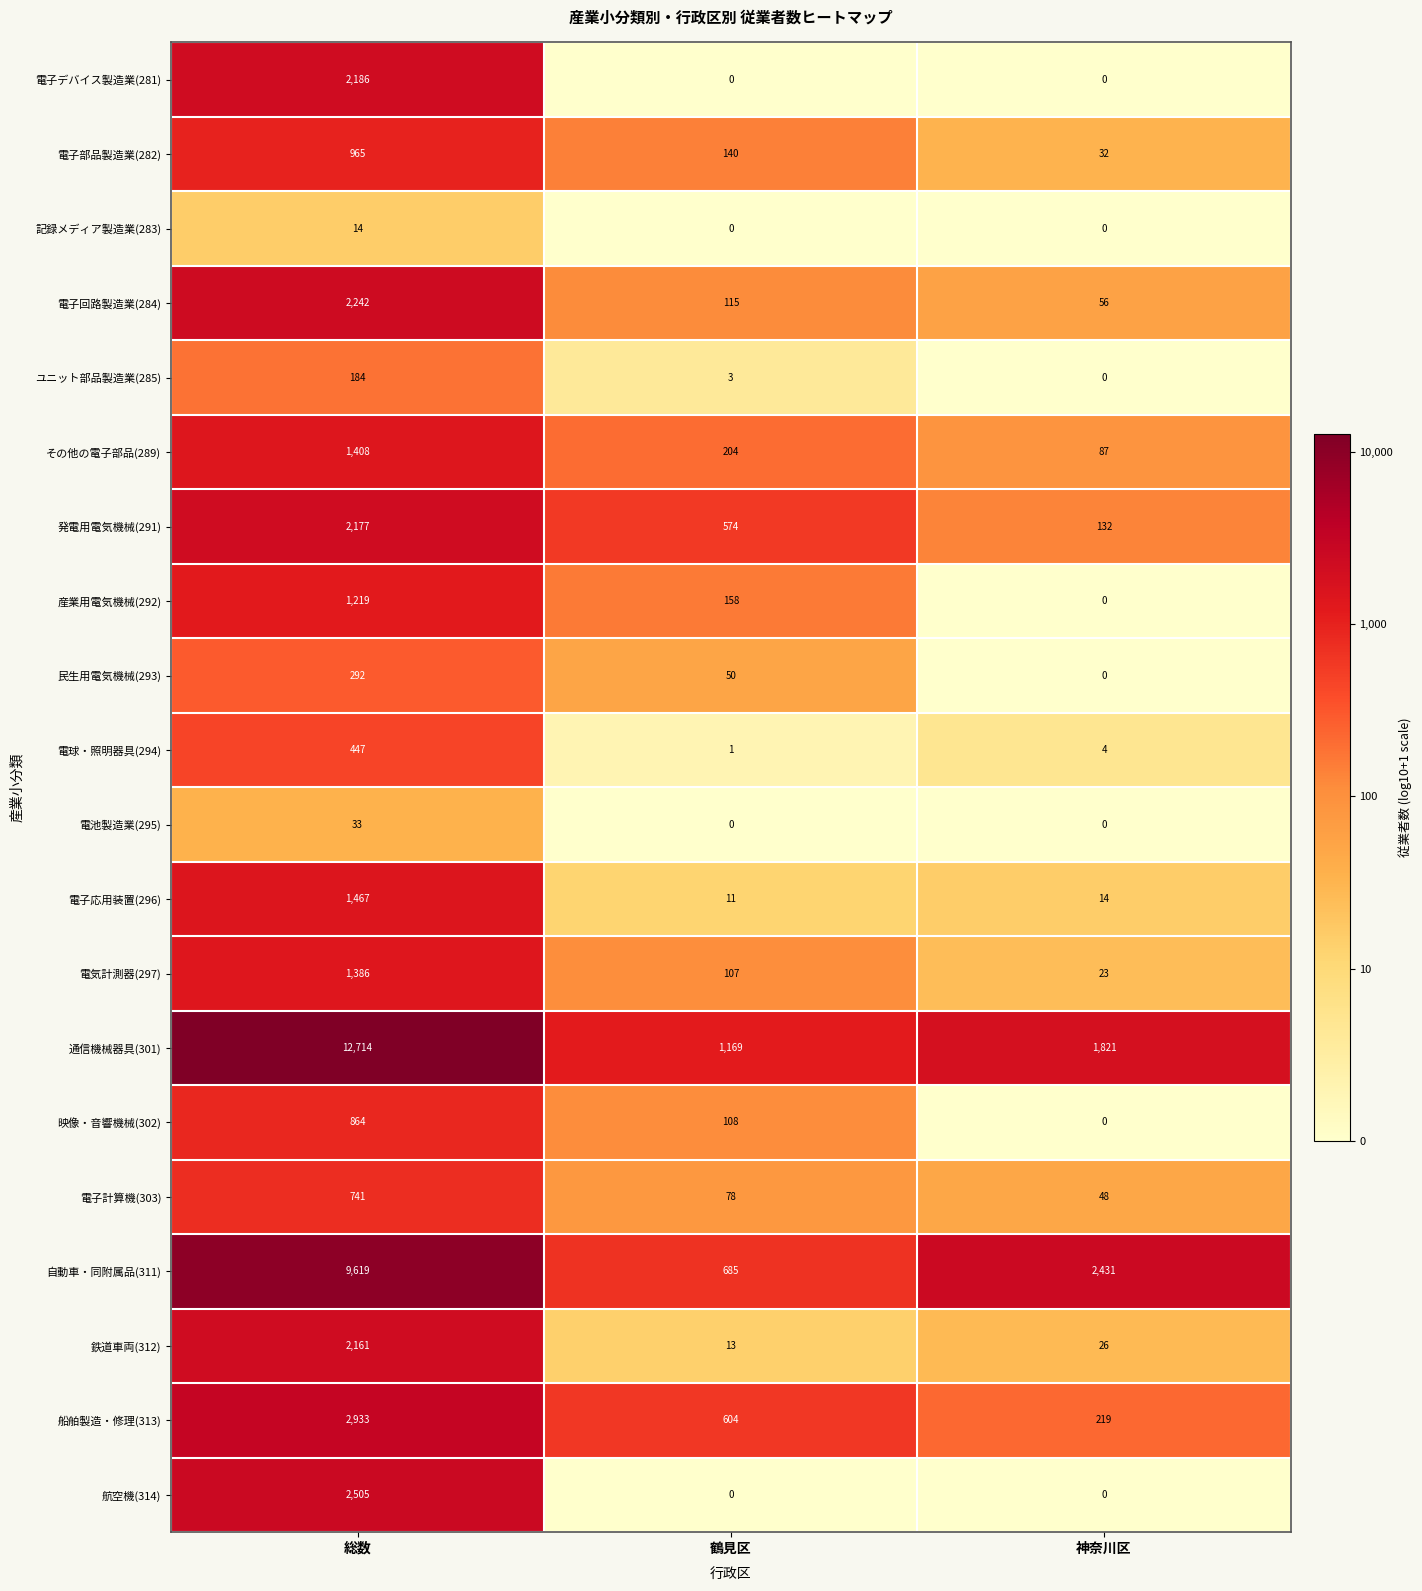

What is the sum of the 電気計測器(297) values at 総数 and 鶴見区?

1493